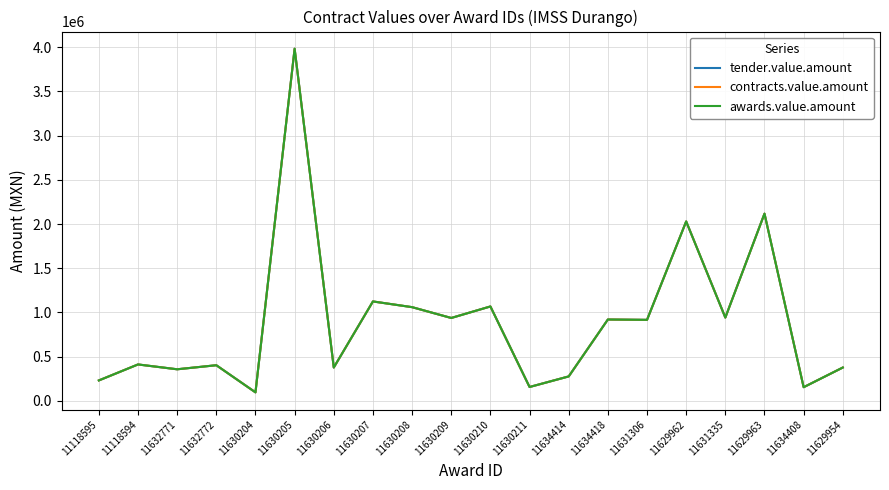

At 11630211, list the series in order from largest to smallest.

tender.value.amount, contracts.value.amount, awards.value.amount